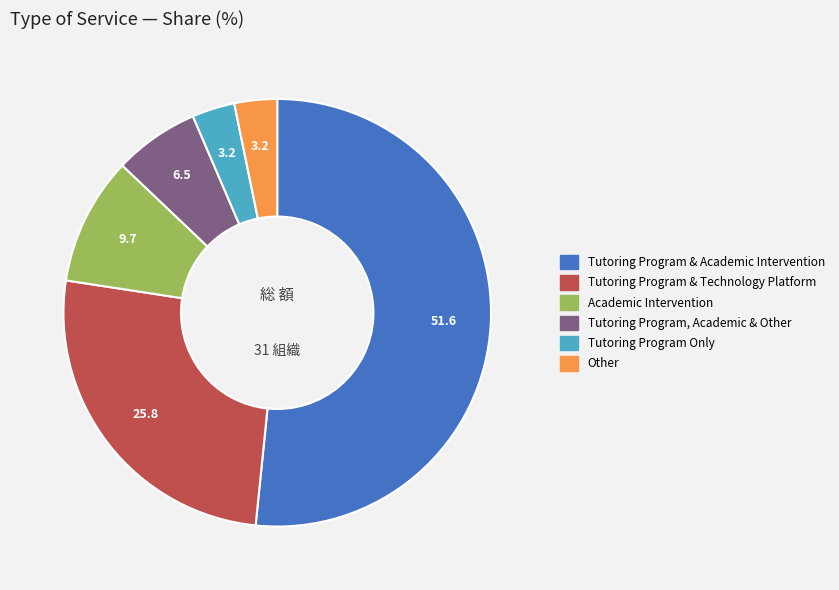

Does any single category account for the majority?

Yes